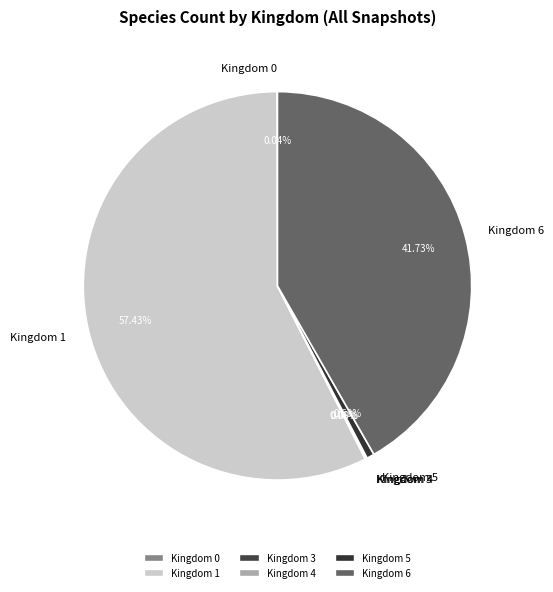

Combined, do Kingdom 6 and Kingdom 1 account for over 50%?

Yes